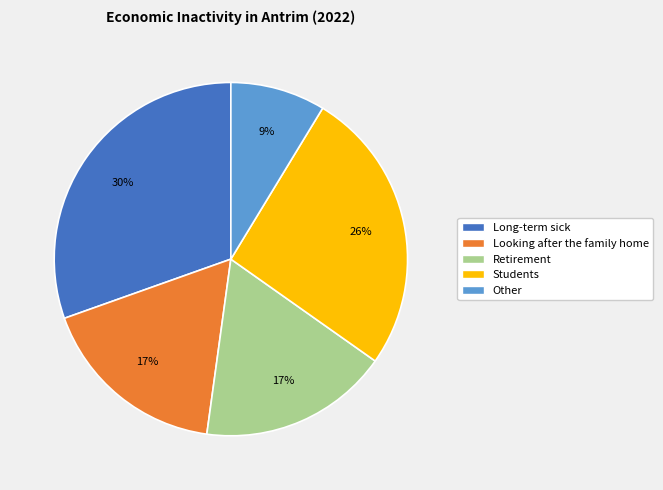

Is it true that Students is 35% of the pie?

False